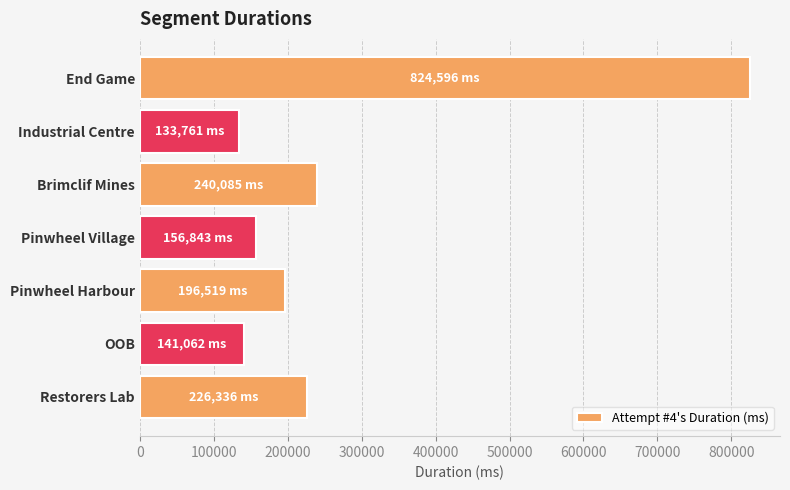

What is the average value?

274172